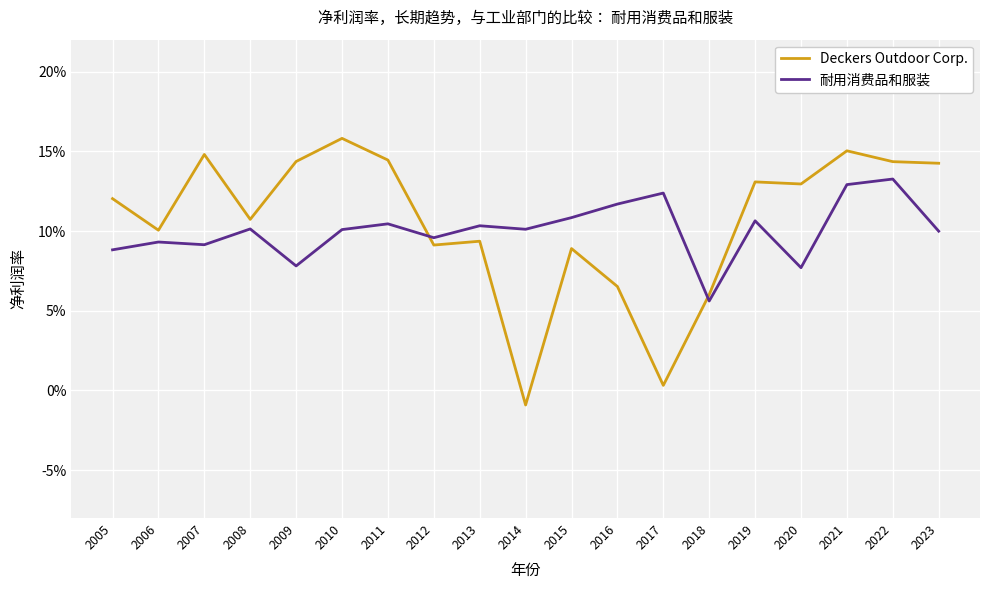

Is this an area chart (filled region under the line)?

No